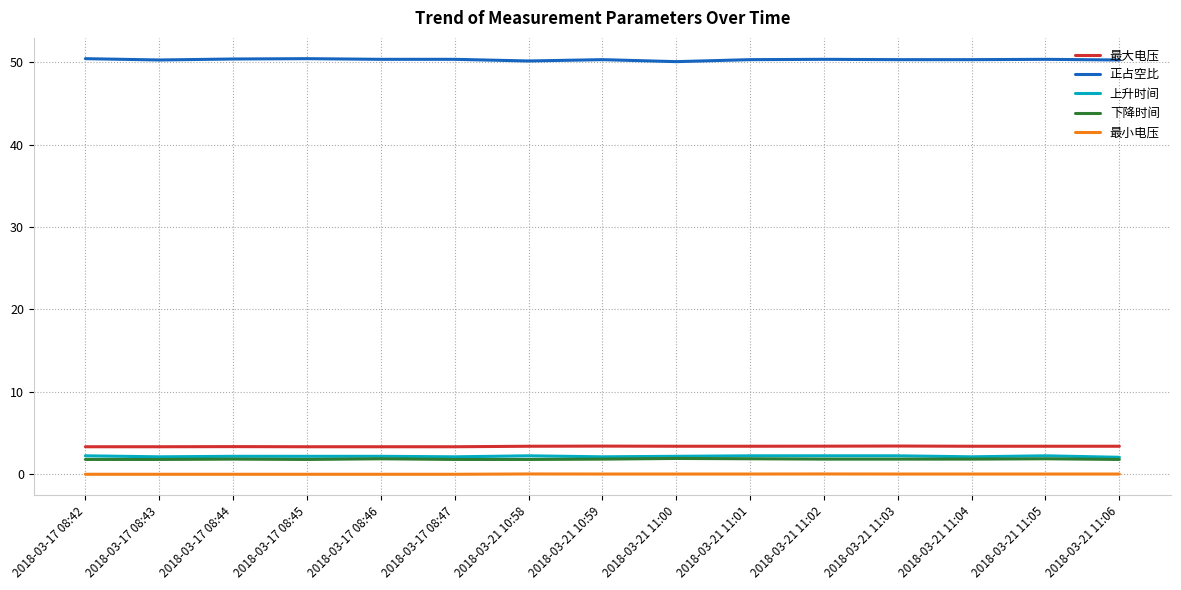

Which series has the largest total across all categories?

正占空比